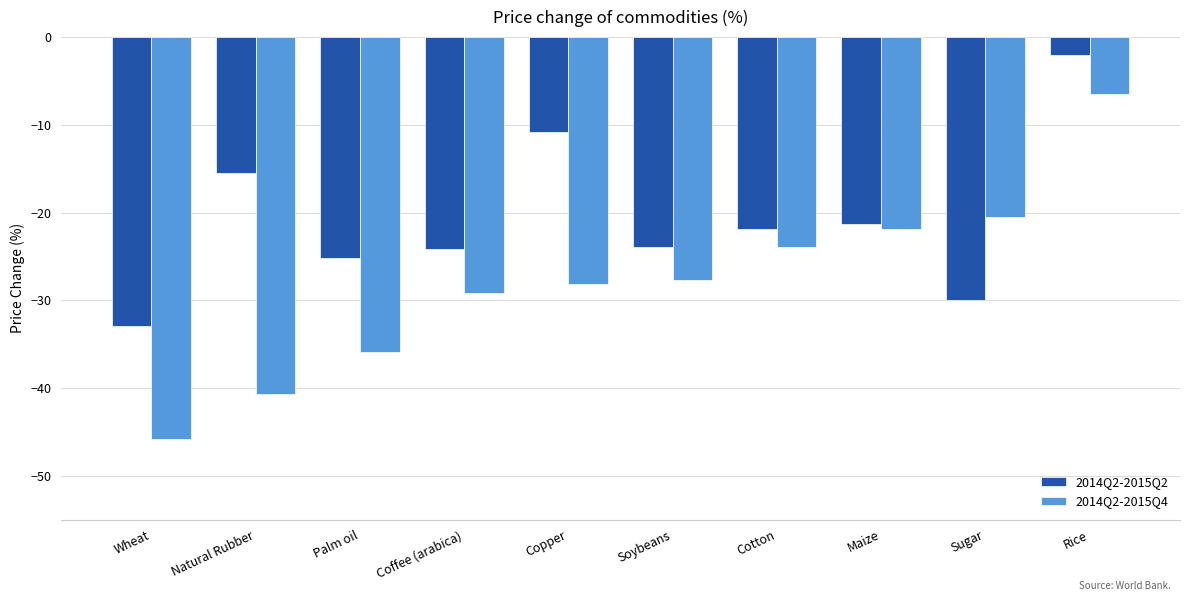

What are all the series names shown in the legend?

2014Q2-2015Q2, 2014Q2-2015Q4